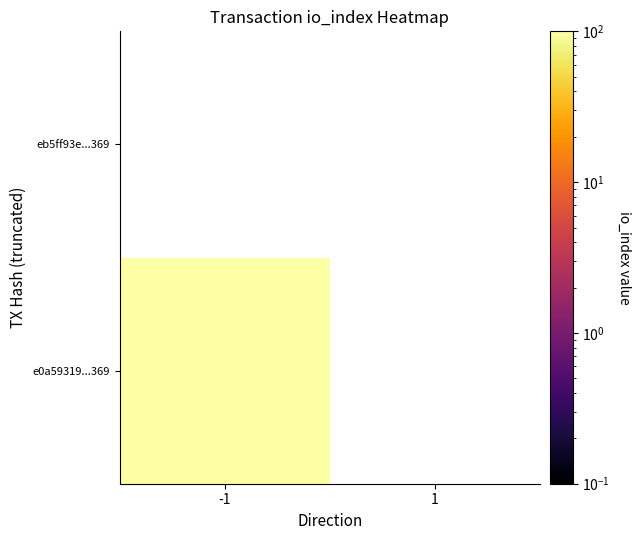

Is the value of e0a59319fc42a18ce6f20be56471db34eee9369 at 1 greater than the value of eb5ff93ed226b9cf0b5a33097be6f75c0a55ad4 at 1?

No